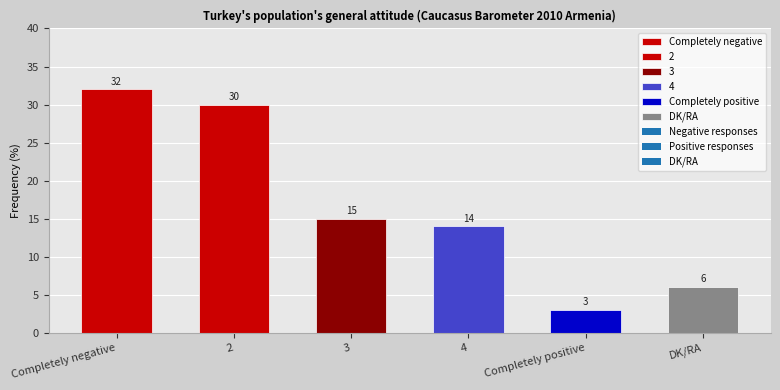

What is the change in value from 3 to Completely positive?

-12